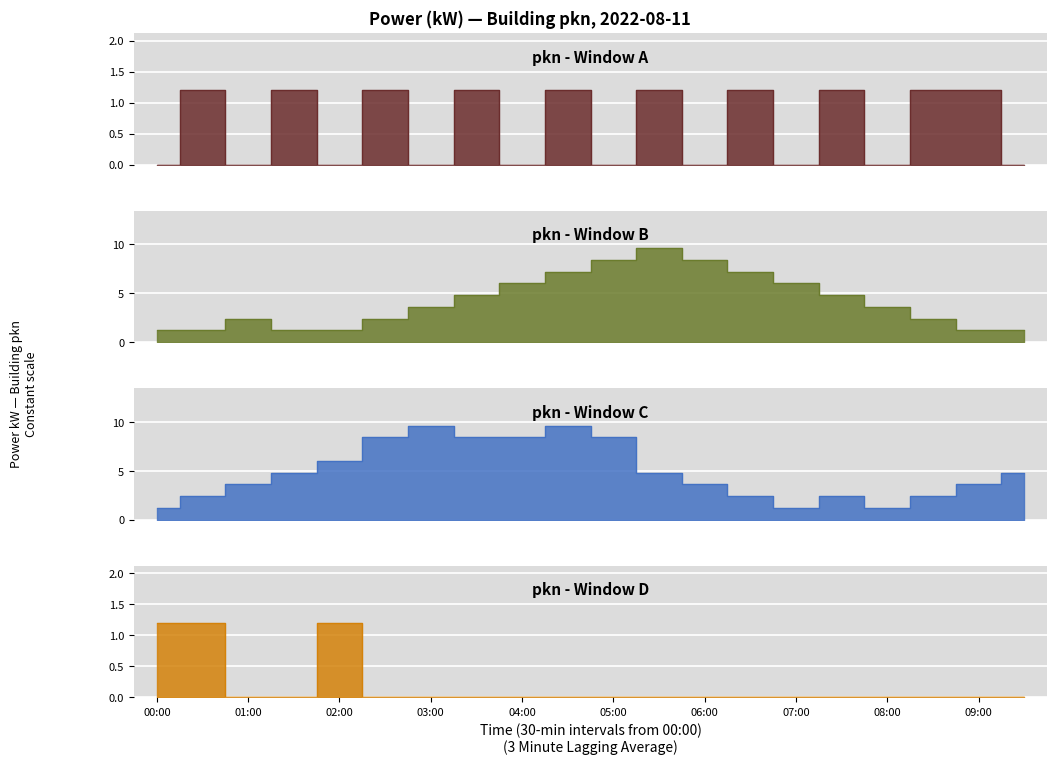

List the labels in order of value, largest first.

06:30, 05:30, 06:00, 07:00, 05:00, 07:30, 00:00, 04:30, 08:00, 00:30, 02:00, 03:30, 08:30, 09:30, 01:00, 01:30, 02:30, 03:00, 04:00, 09:00